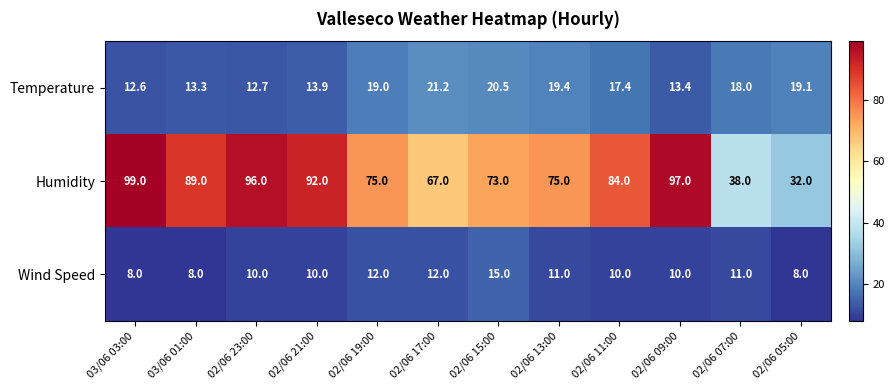

What is the sum of the Wind Speed values at 02/06 07:00 and 02/06 17:00?

23.0